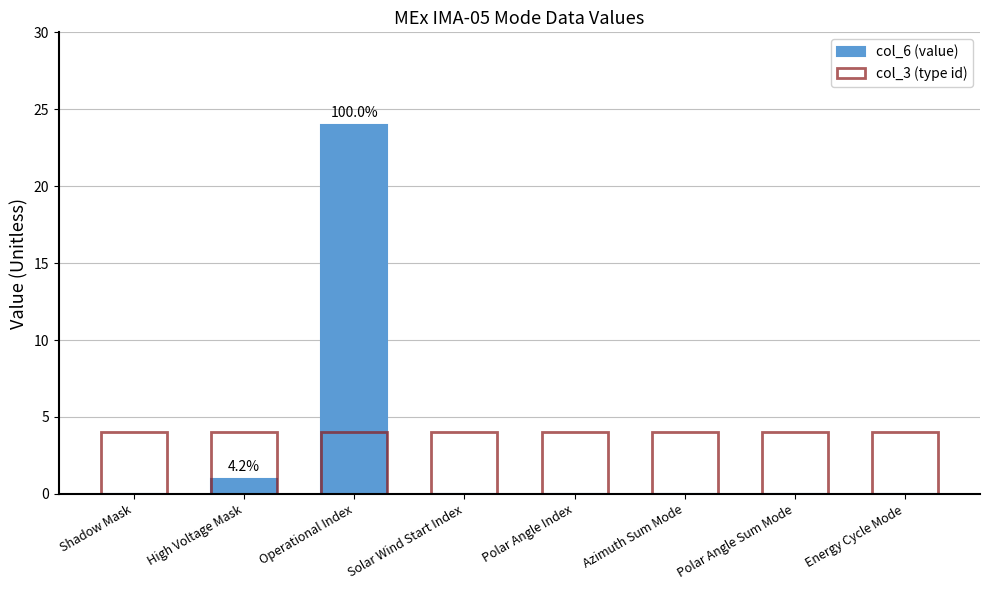

Is it true that col_3 (type id) equals 1 at Polar Angle Sum Mode?

False